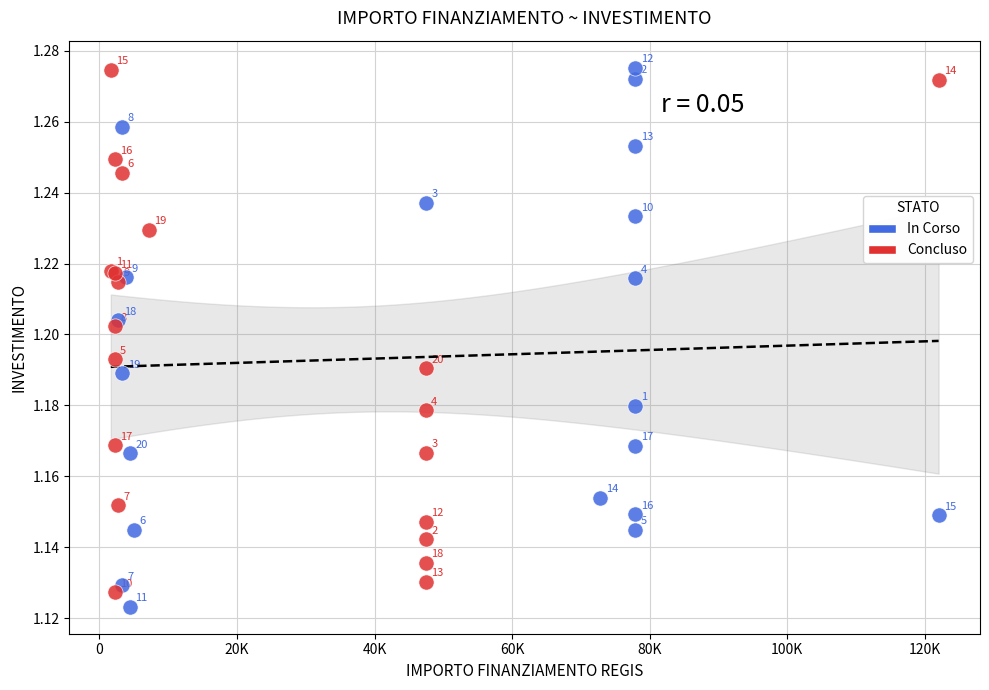

Which series reaches the minimum Y coordinate?

In Corso